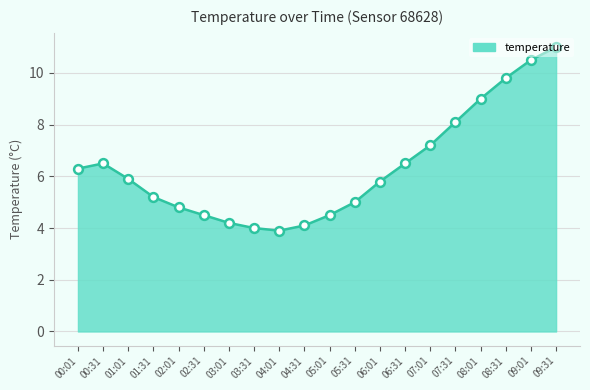

Between 09:31 and 02:31, which is larger?

09:31